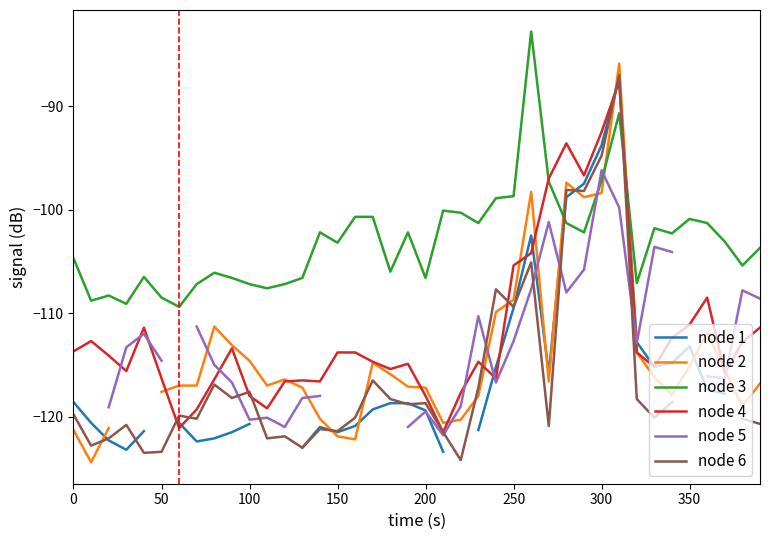

The node 3 series shows -170.7 at 100. True or false?

False